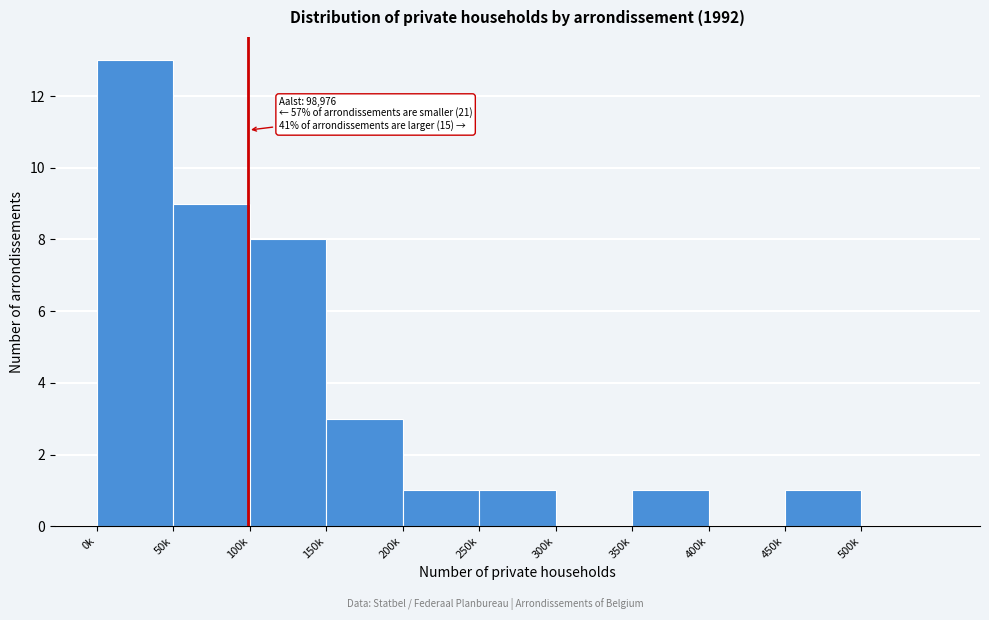

Reading left to right, what are all the values shown in this chart?

0k=13	50k=9	100k=8	150k=3	200k=1	250k=1	300k=0	350k=1	400k=0	450k=1	500k=0